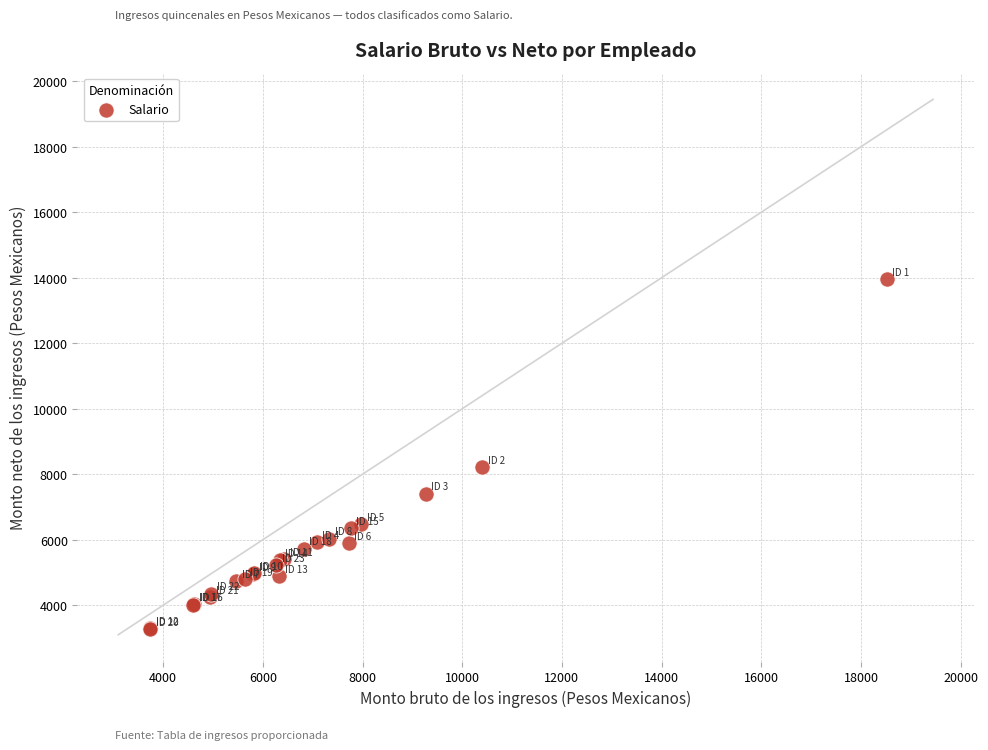

What Y value in the scatter plot is closest to 8615?

8223.6